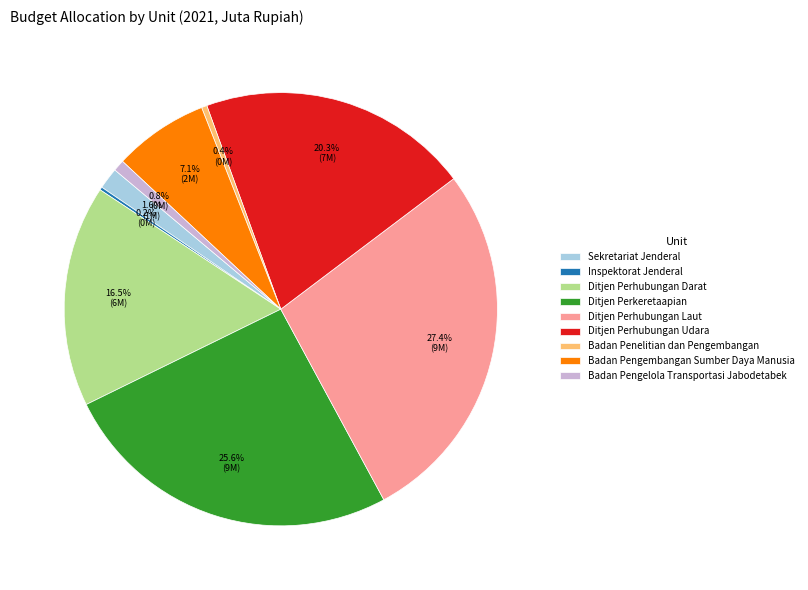

Between Ditjen Perhubungan Udara and Sekretariat Jenderal, which is larger?

Ditjen Perhubungan Udara